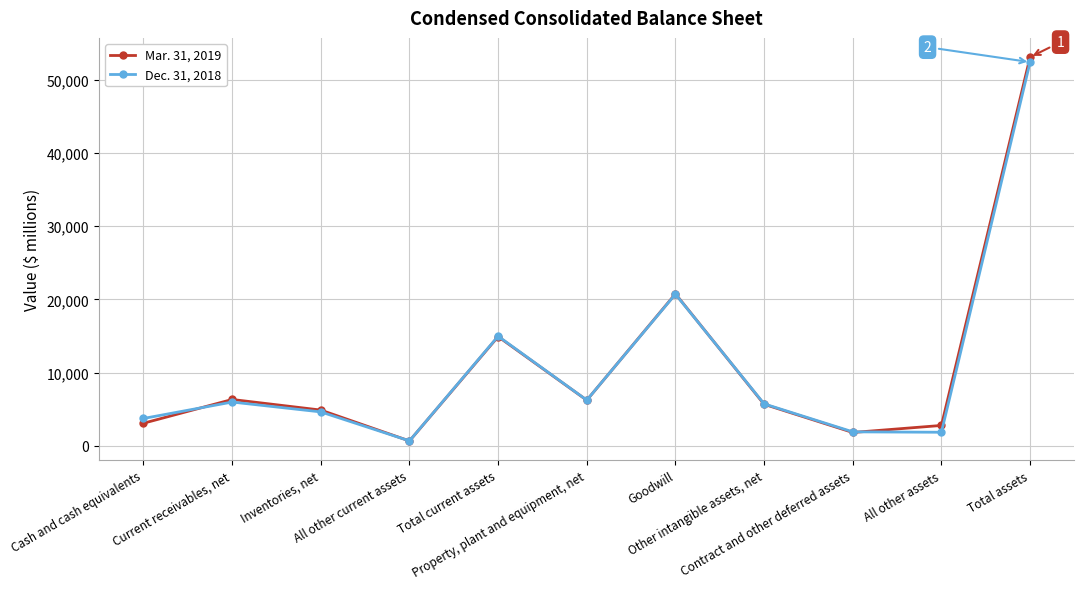

How many categories are shown in the chart?

11